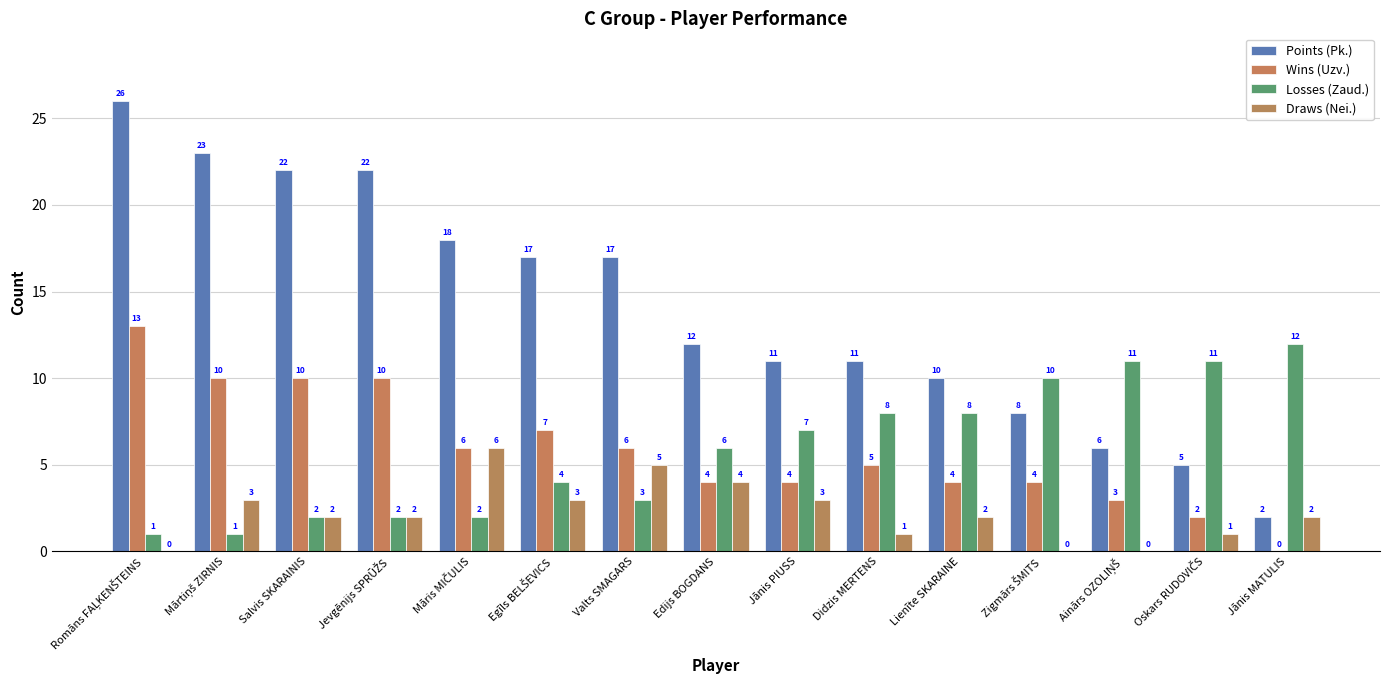

At which category does the chart reach its minimum across all series?

Jānis MATULIS